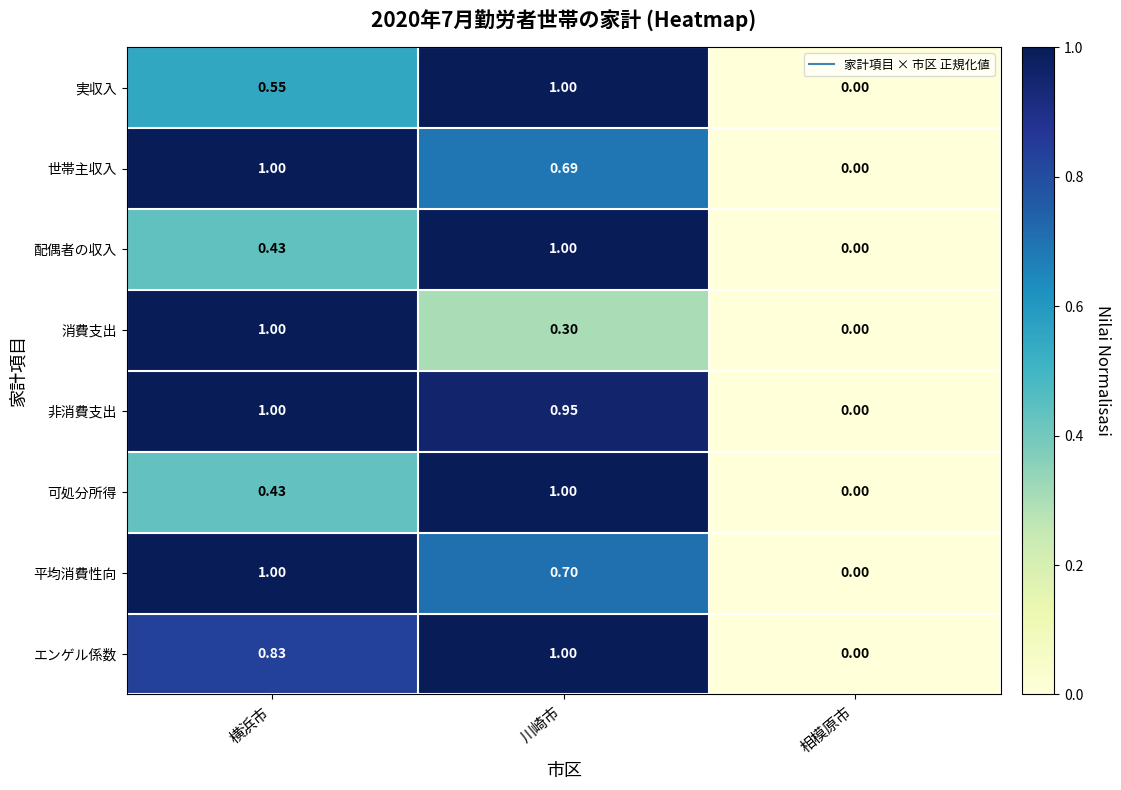

Where is 実収入 nearest to the value 0?

相模原市